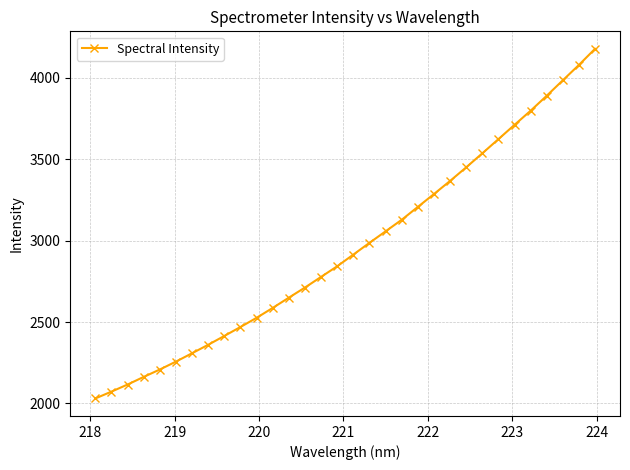

What is the greatest value displayed?

4177.7